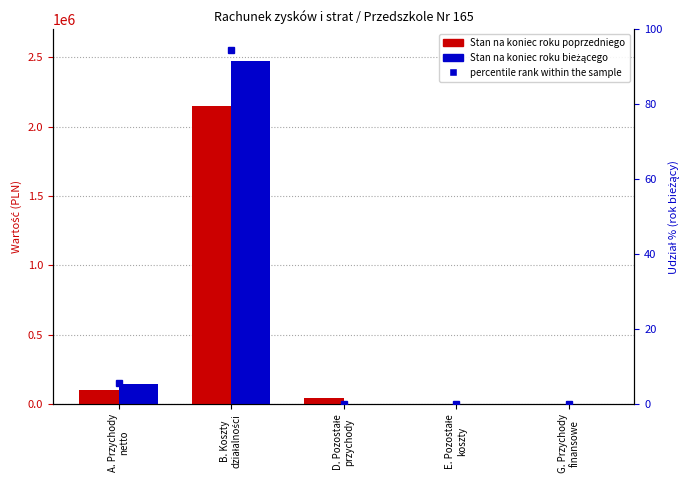

How many data points does each series have?

5